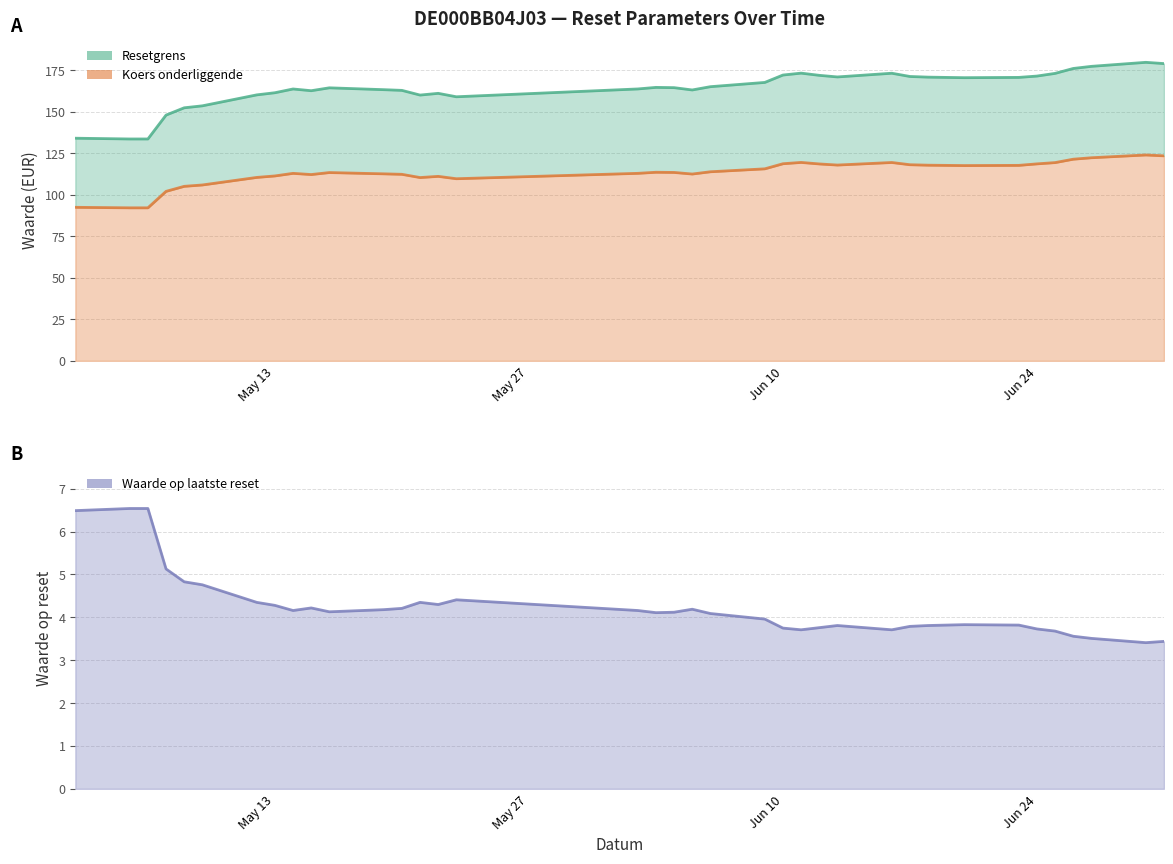

List the series in order of their peak value, lowest first.

Waarde op laatste reset, Koers onderliggende, Resetgrens